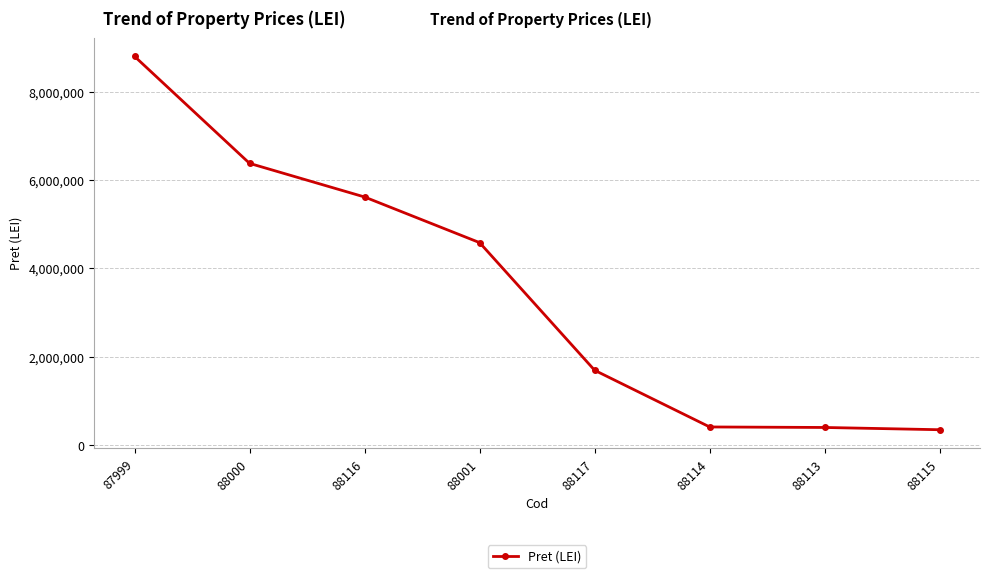

Is it true that the value at 88115 is 351400?

True